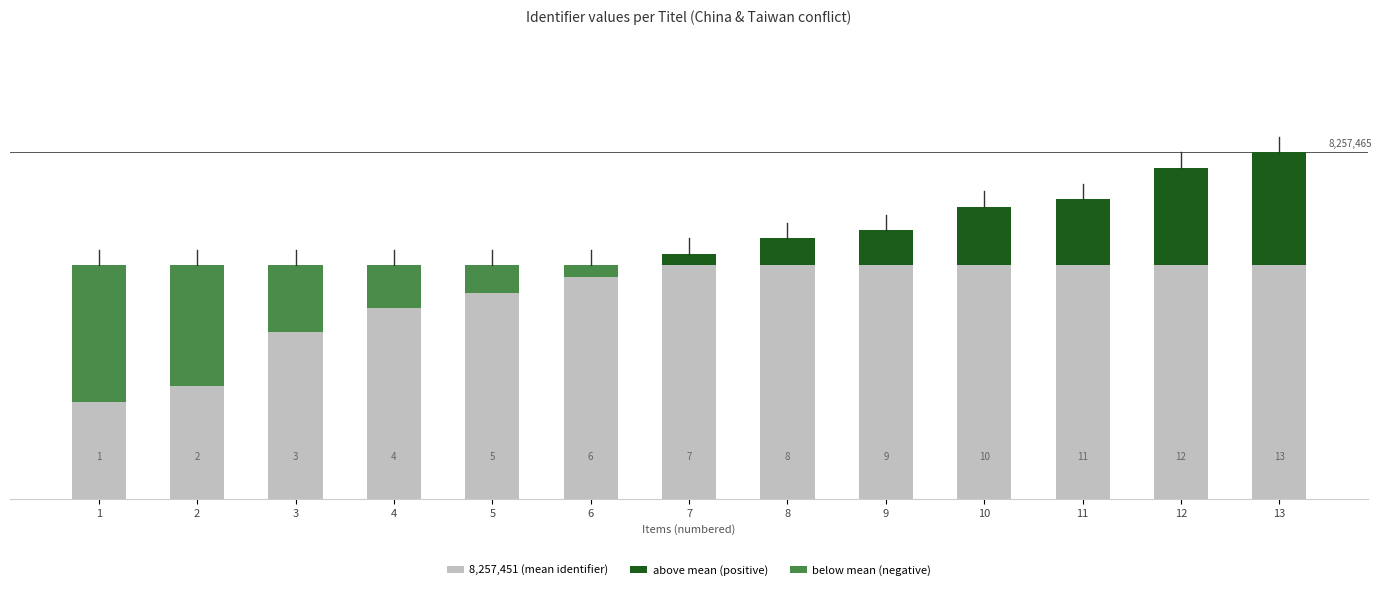

What is the spread (max minus min) of values at 1?

8257468.1